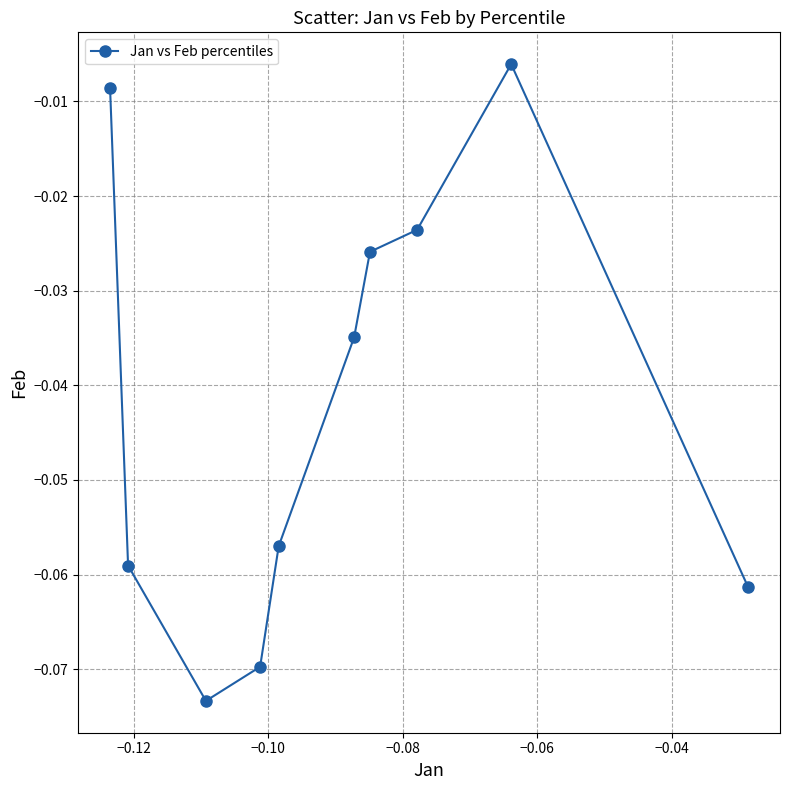

How many interior local valleys (lower than both neighbors) does the data have?

1